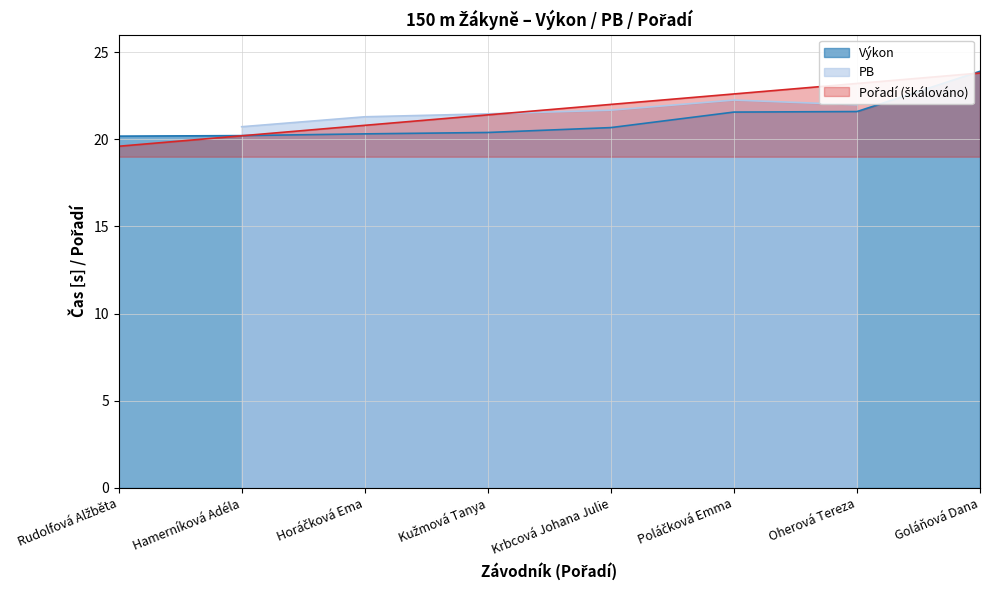

What position from the left is Rudolfová Alžběta?

1